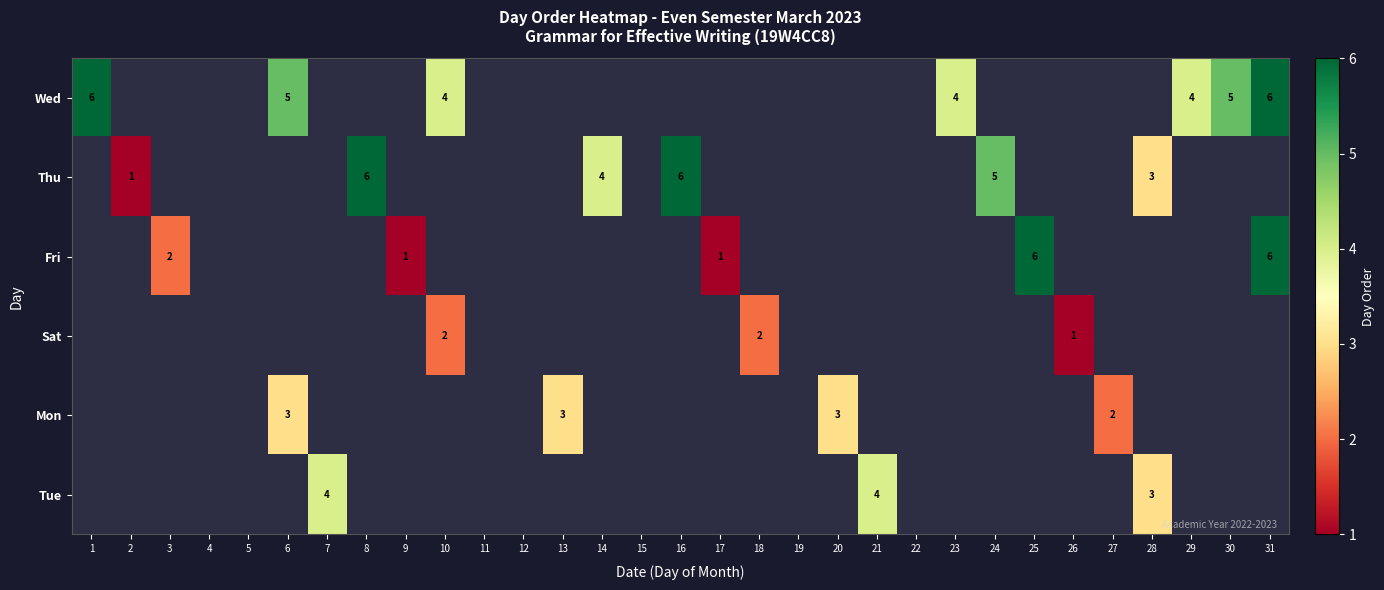

What is the minimum value shown in the chart?

1.0